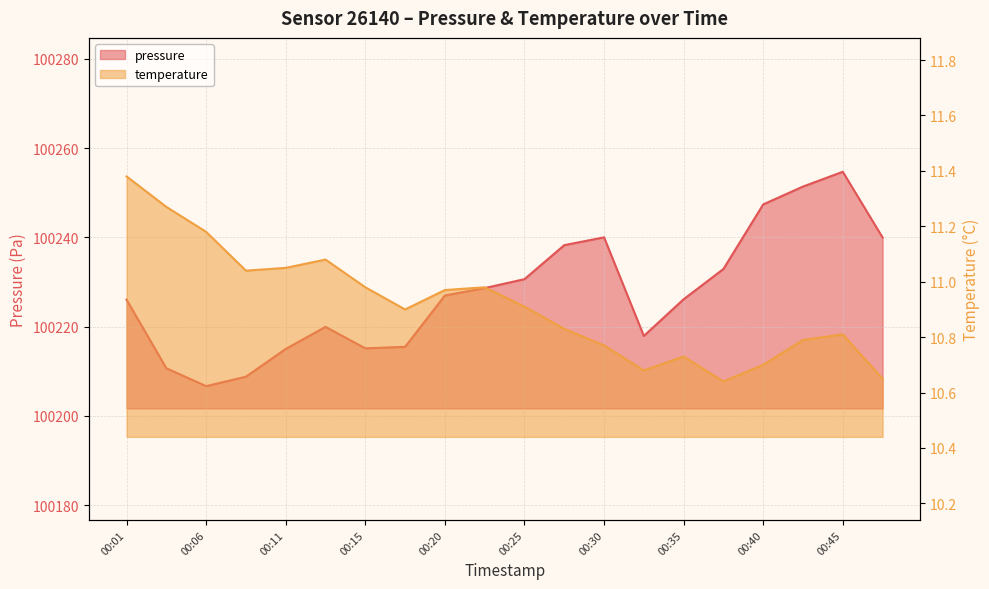

Does the chart display data point markers on the line(s)?

No